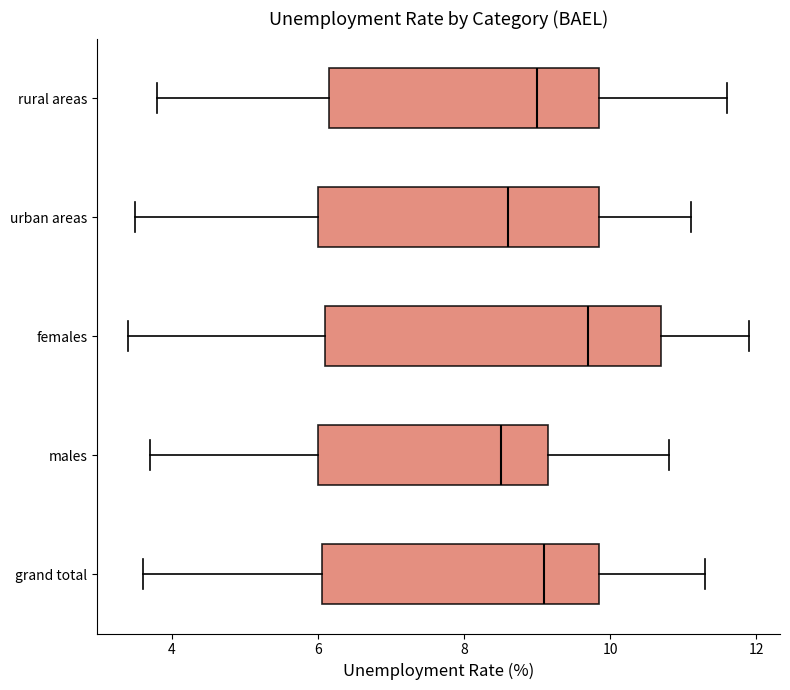

Where is the right edge of the box for rural areas on the x-axis? The values are not printed on the chart, so give them approximately, as read against the axis.

9.8